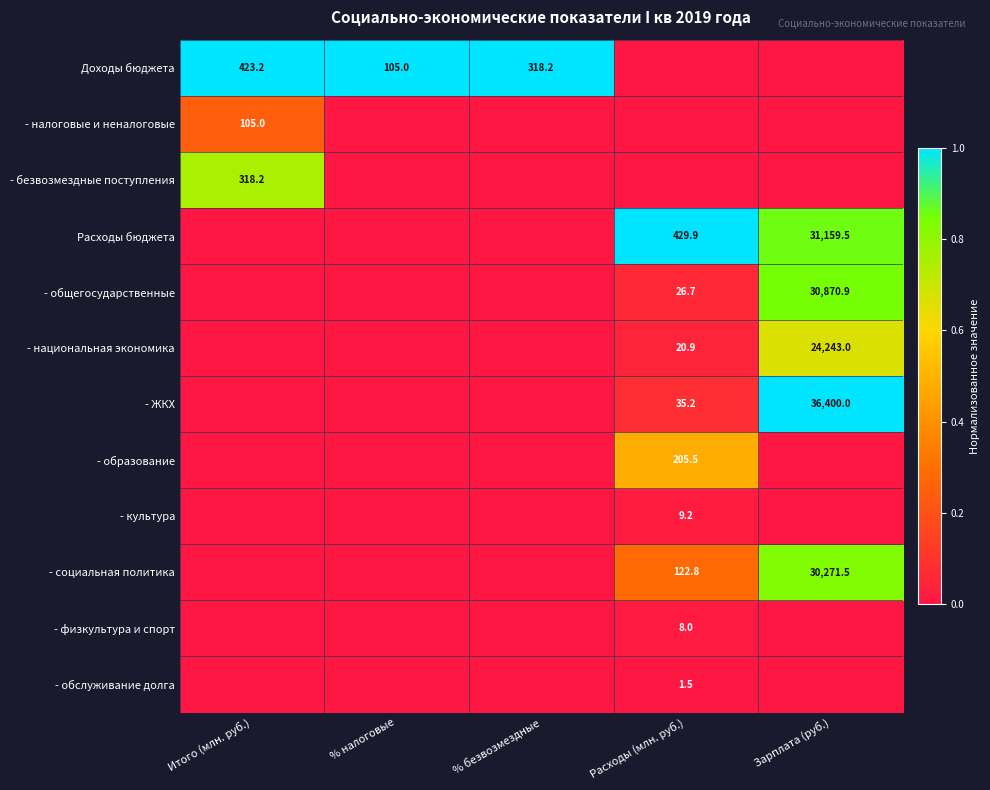

At which category is the sum across all series the highest?

Зарплата (руб.)